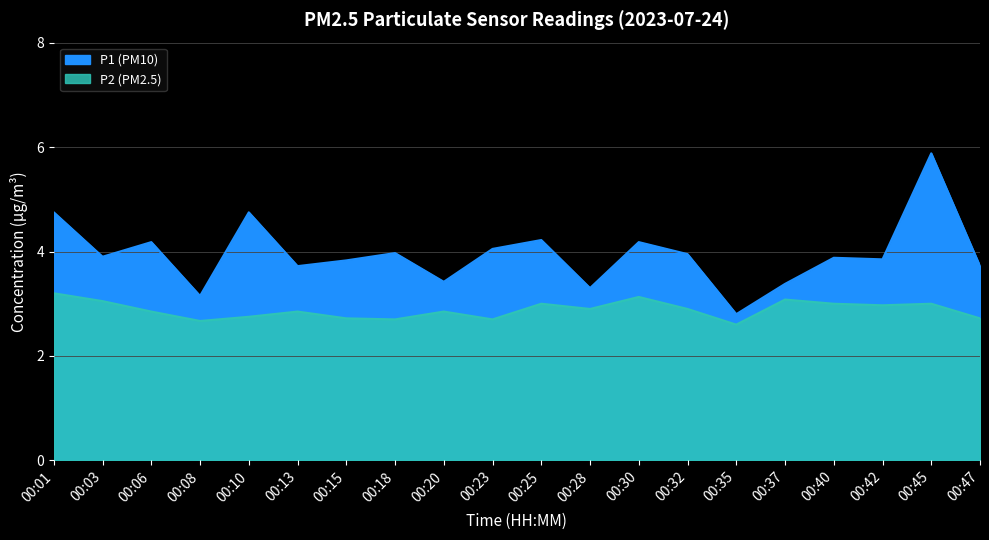

What is the difference between the P1 values at 00:23 and 00:13?

0.3